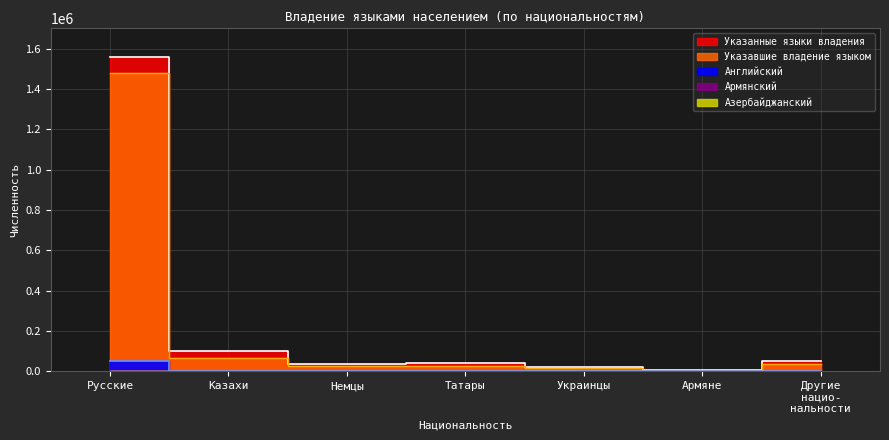

The Английский series shows 615 at Татары. True or false?

True